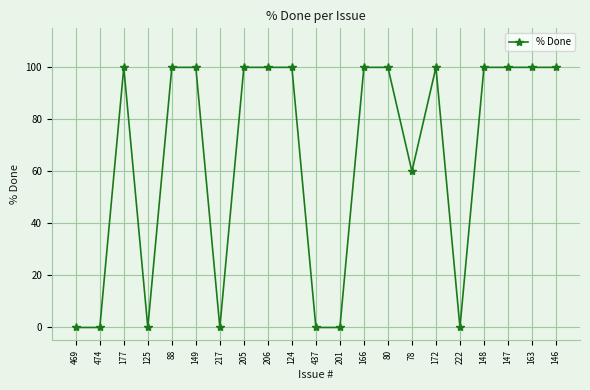

Count the values in the range 0 to 100.

21